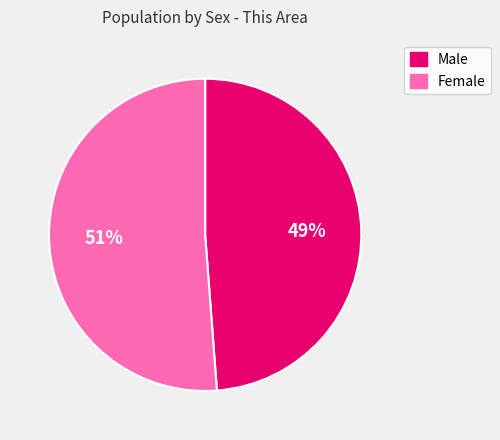

The Female slice represents 60% of the pie. True or false?

False